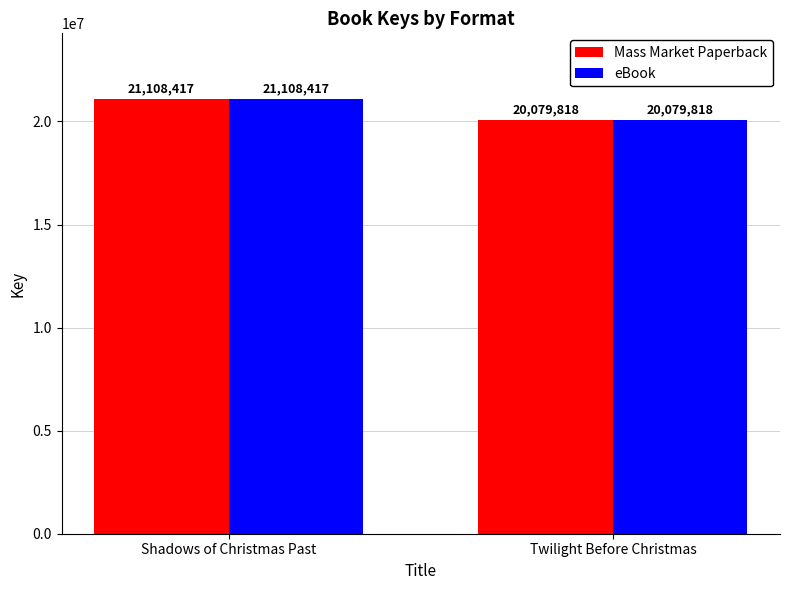

What is the minimum value shown in the chart?

20079818